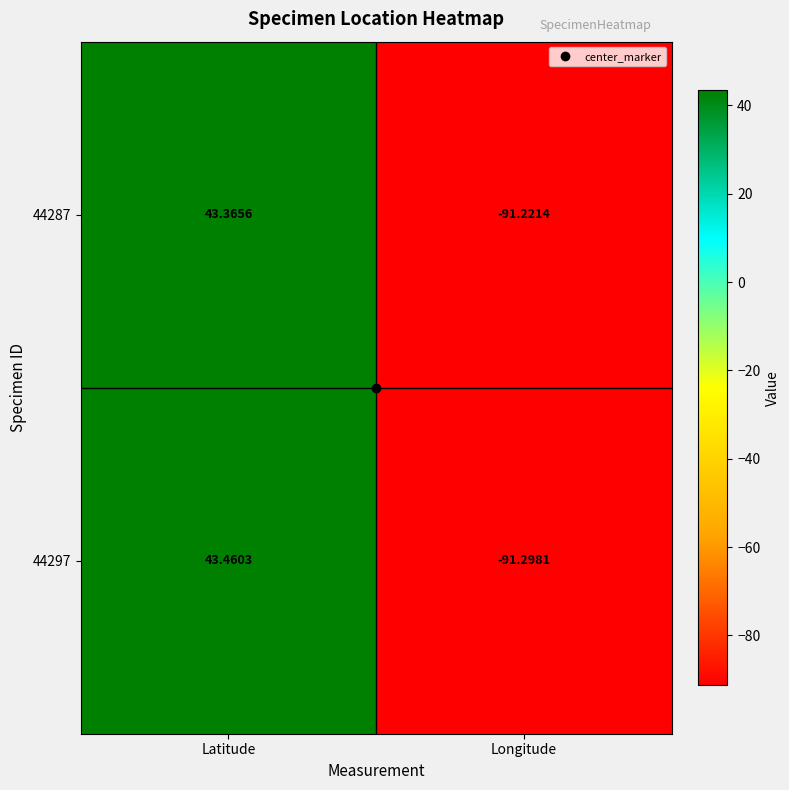

Which category has the lowest value across all series?

Longitude